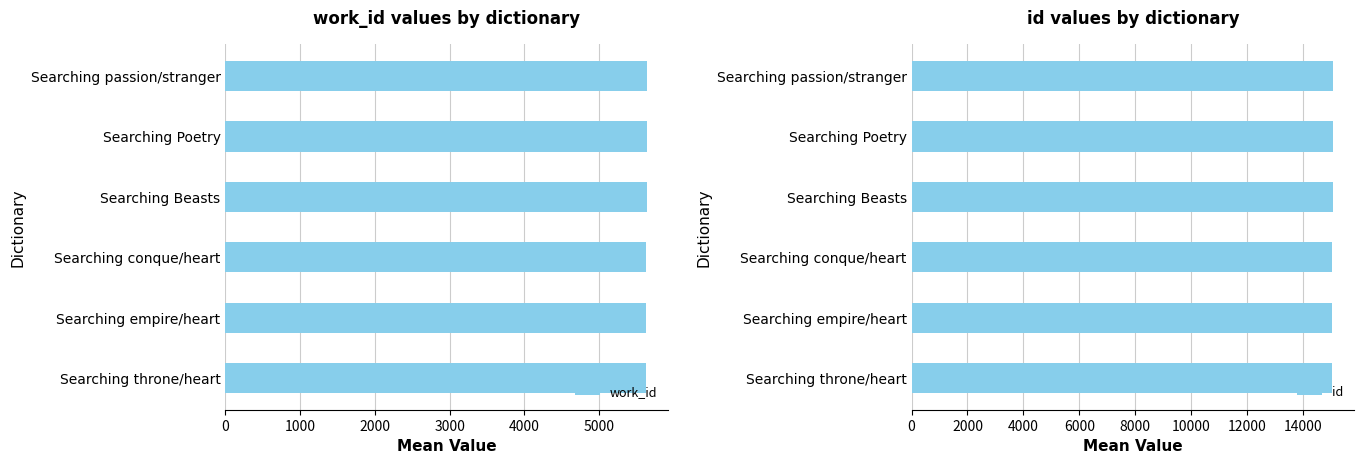

Which series has the largest range (max minus min)?

id